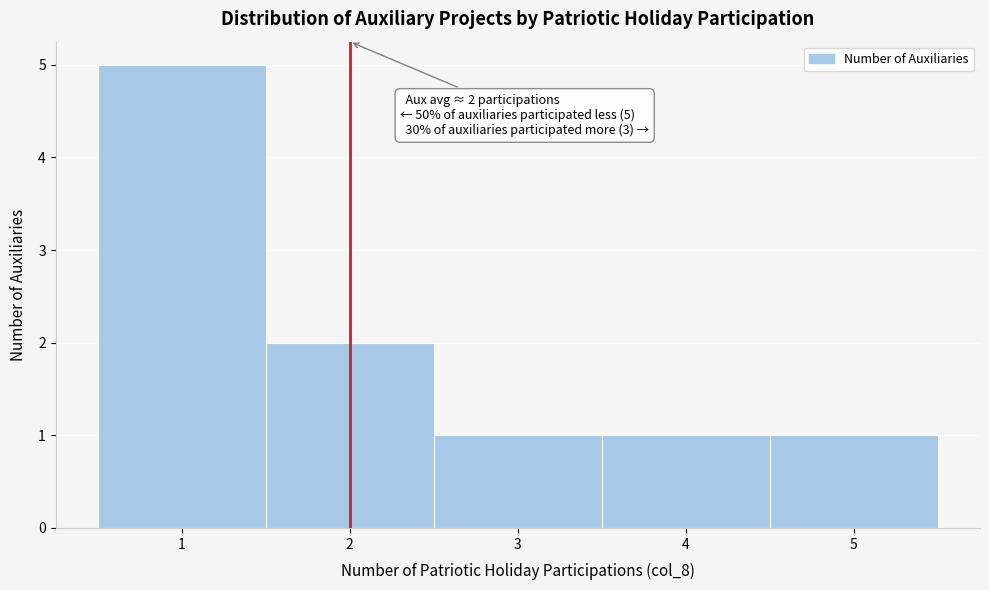

Which range on the x-axis has the tallest bar?

0.5 to 1.5